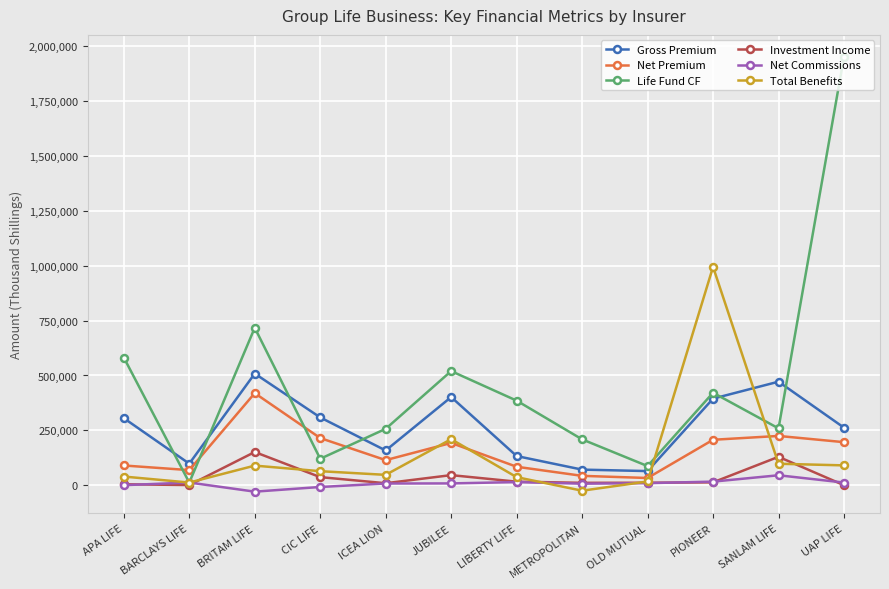

True or false: Gross Premium has a value of 508625 at BRITAM LIFE.

True